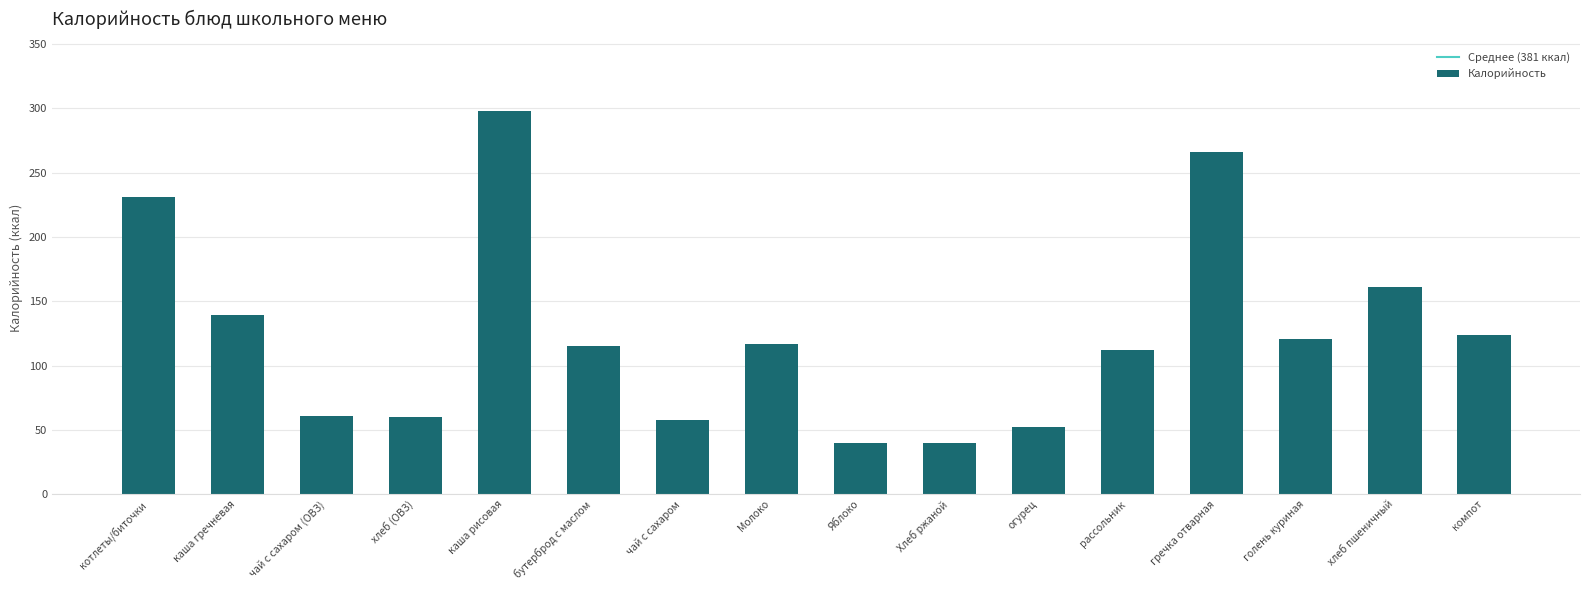

Read the value at хлеб (ОВЗ).

60.0